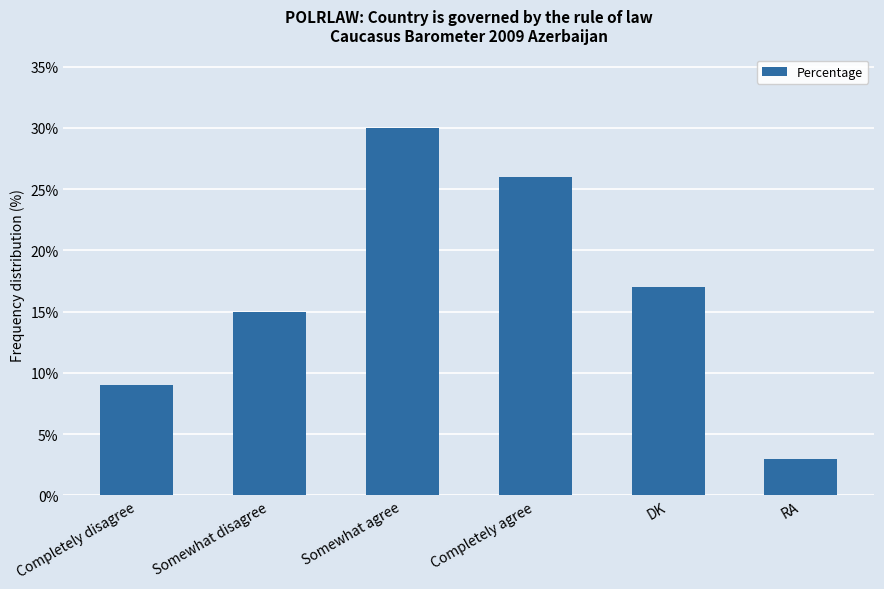

What is the label of the 5th bar from the right?

Somewhat disagree